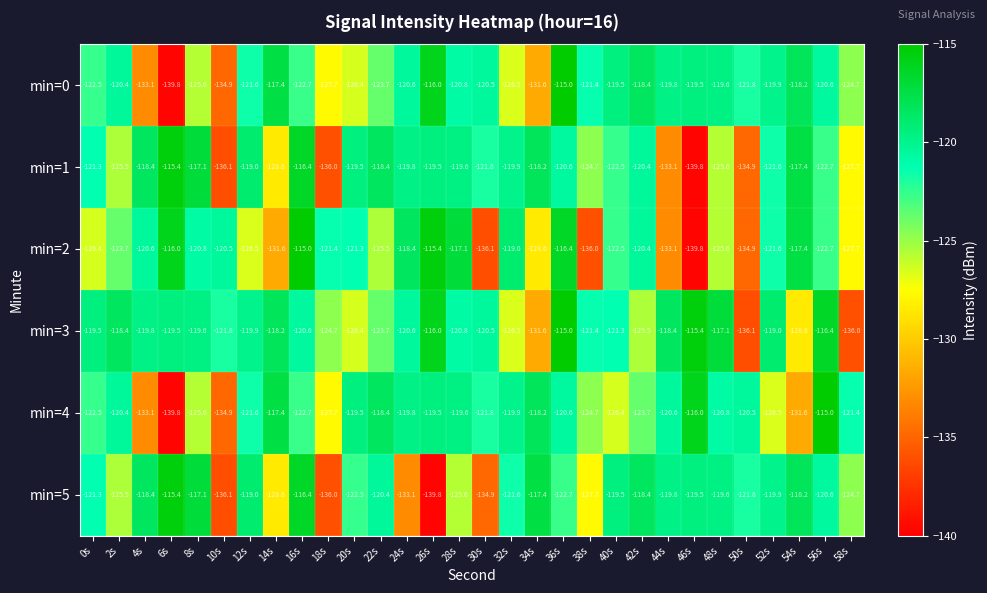

Rank the categories by min=2 value from lowest to highest.

46s, 30s, 38s, 50s, 44s, 14s, 34s, 58s, 12s, 0s, 48s, 22s, 2s, 56s, 40s, 52s, 18s, 20s, 8s, 4s, 10s, 42s, 32s, 24s, 54s, 28s, 36s, 6s, 26s, 16s